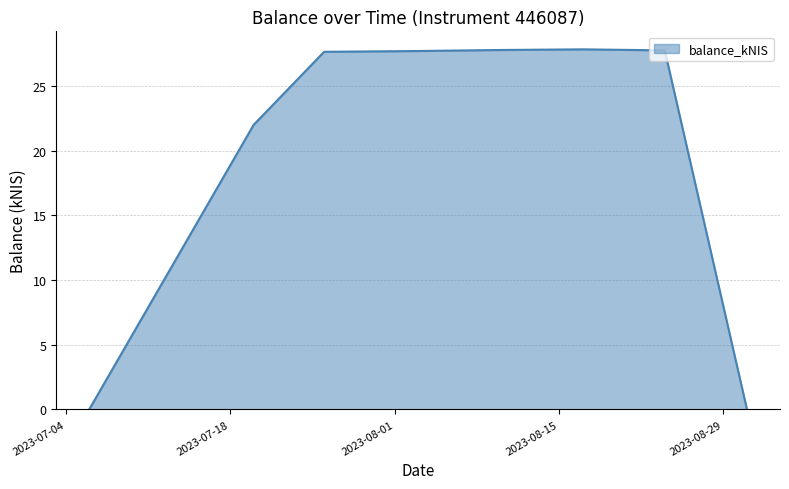

What is the sum of all values?

160.8